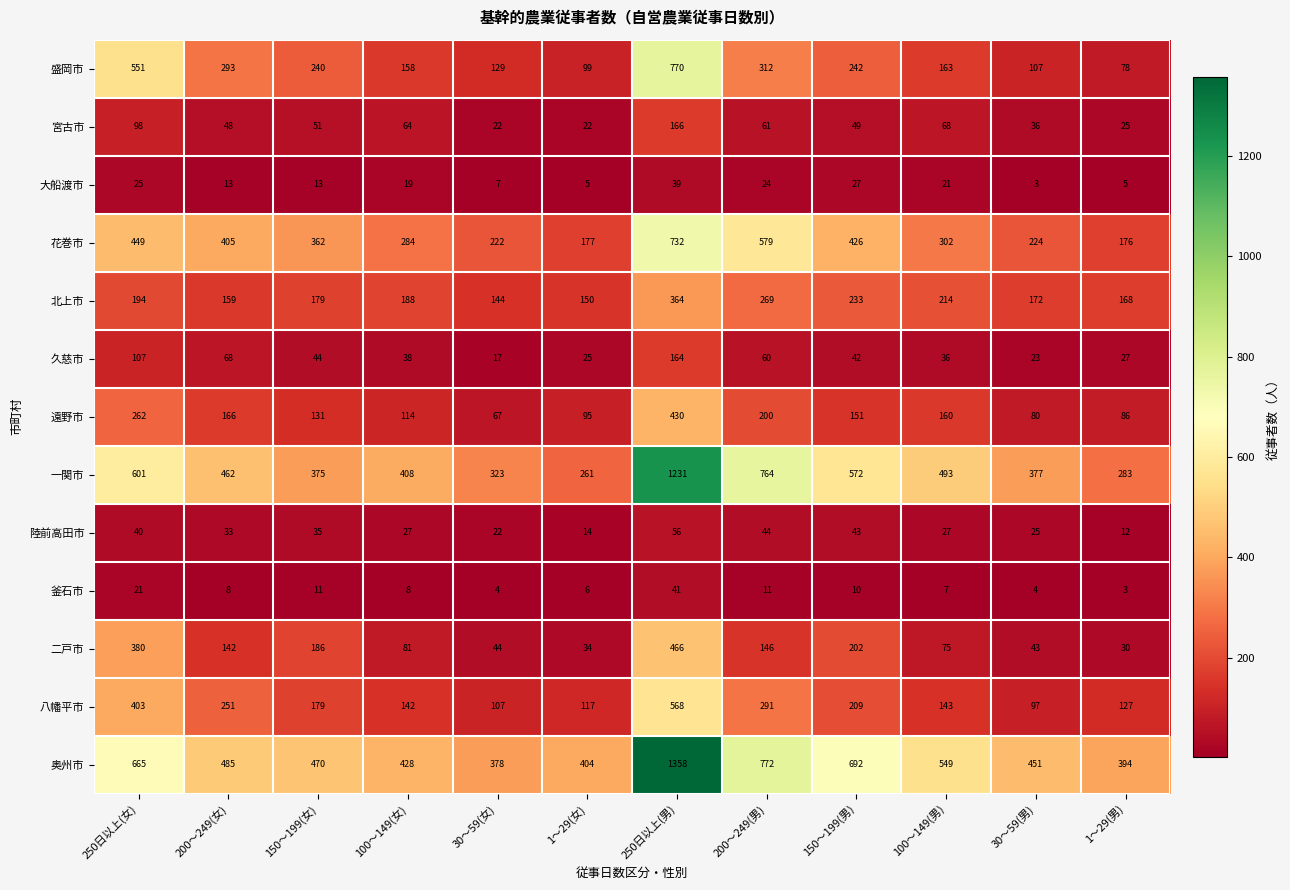

What is the sum of the 大船渡市 values at 30～59(女) and 150～199(男)?

34